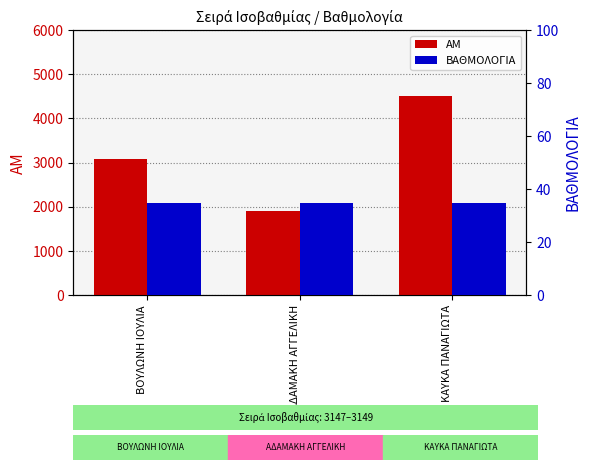

Reading left to right, what are all the values shown in this chart?

ΑΜ: ΒΟΥΛΩΝΗ ΙΟΥΛΙΑ=3084.0	ΑΔΑΜΑΚΗ ΑΓΓΕΛΙΚΗ=1898.0	ΚΑΥΚΑ ΠΑΝΑΓΙΩΤΑ=4510.0
ΒΑΘΜΟΛΟΓΙΑ: ΒΟΥΛΩΝΗ ΙΟΥΛΙΑ=34.6	ΑΔΑΜΑΚΗ ΑΓΓΕΛΙΚΗ=34.6	ΚΑΥΚΑ ΠΑΝΑΓΙΩΤΑ=34.6